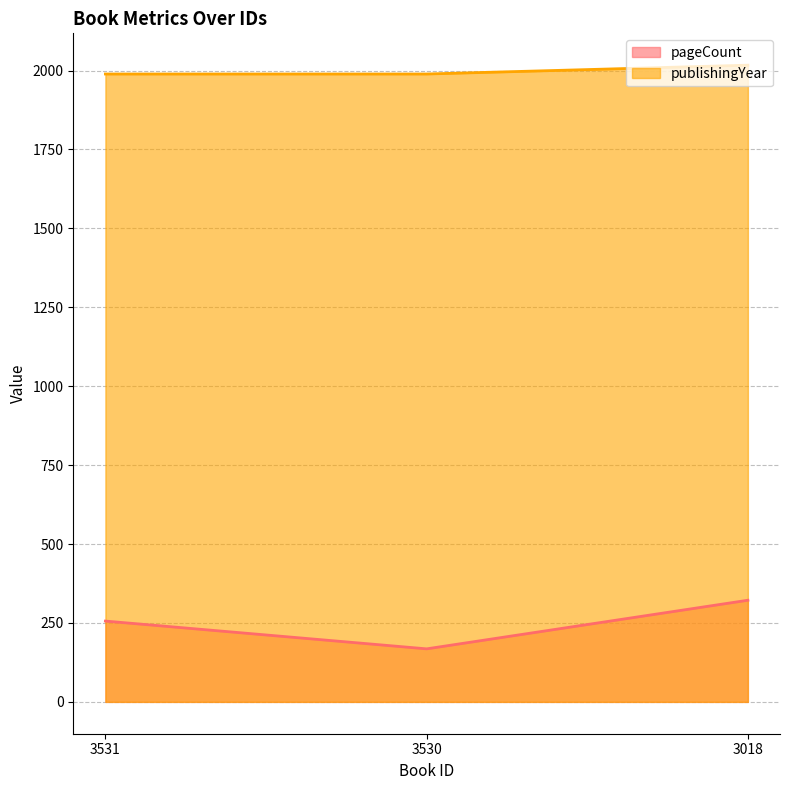

At which label is publishingYear closest to 2003?

3531